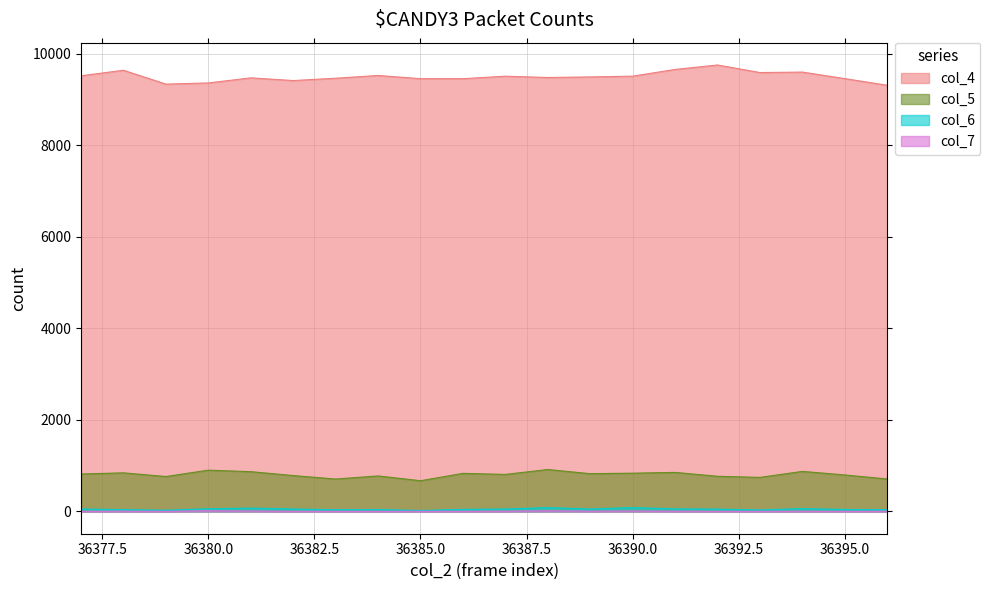

True or false: col_6 and col_5 intersect in this chart.

False